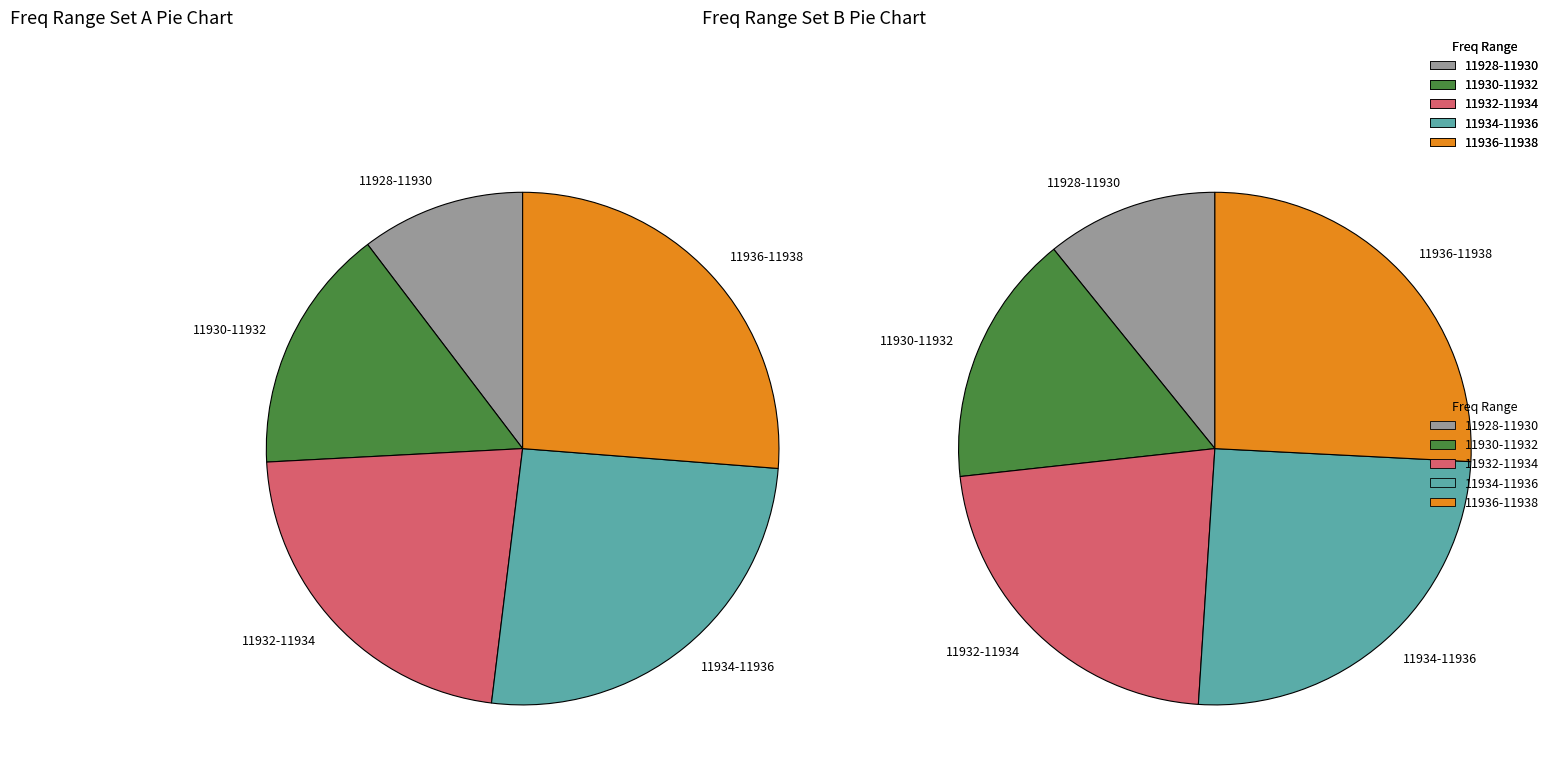

Is it true that 11934-11936 is 26% of the pie?

True